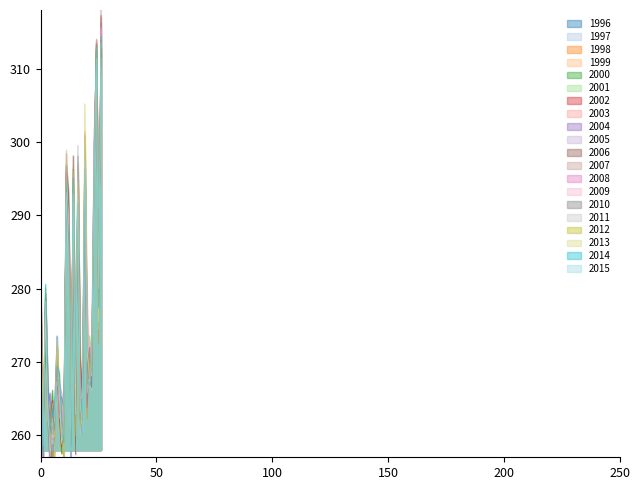

Is it true that the value at 7 is 73.7?

False